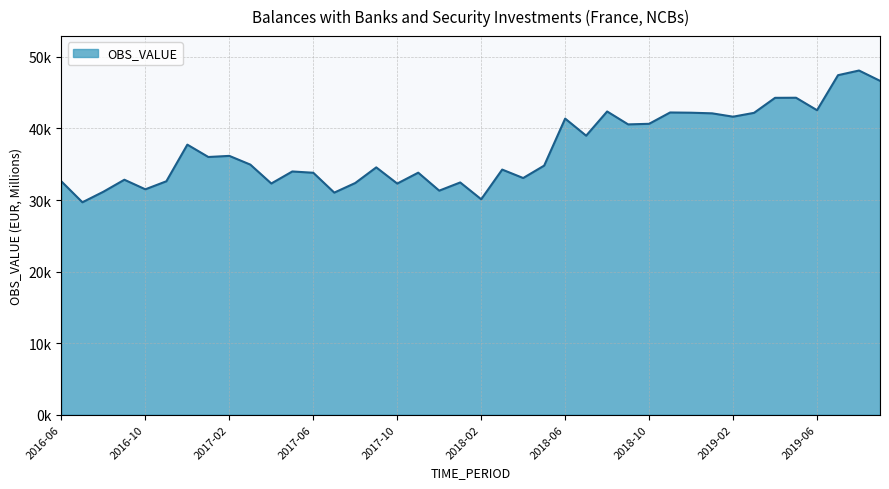

Does the chart display data point markers on the line(s)?

No